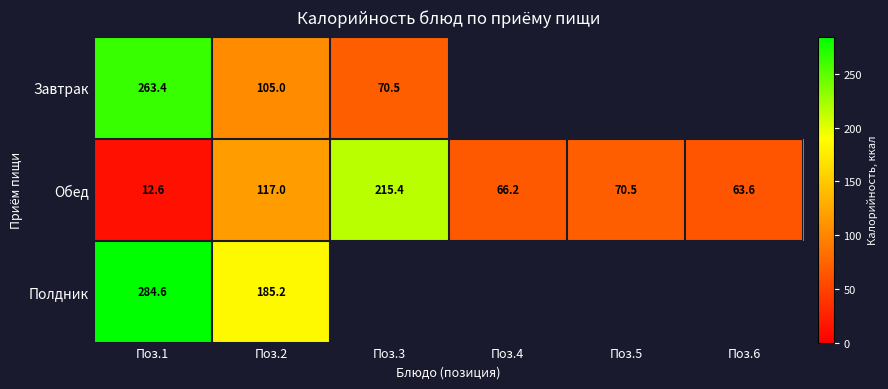

Is the value of Завтрак at Поз.1 greater than the value of Обед at Поз.5?

Yes